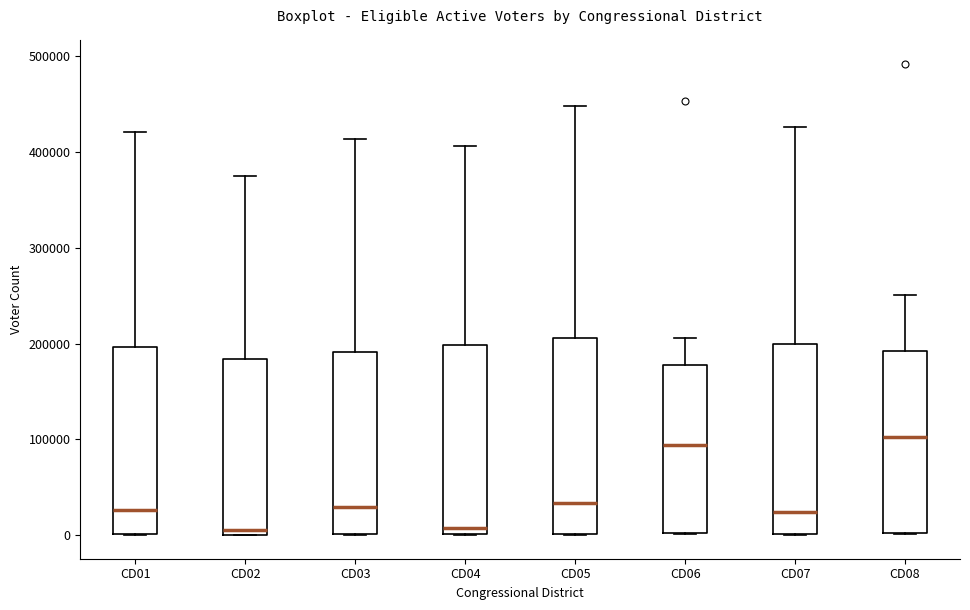

Where does the upper whisker of the box for CD02 end on the y-axis? The values are not printed on the chart, so give them approximately, as read against the axis.

370000